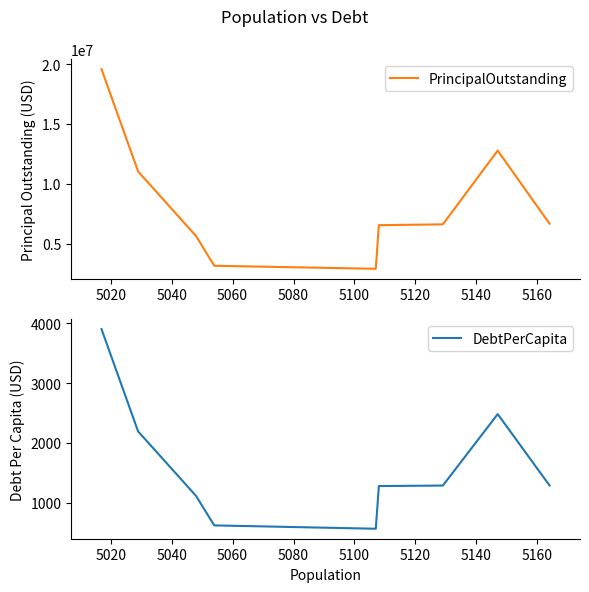

What is the minimum value for PrincipalOutstanding?

2905000